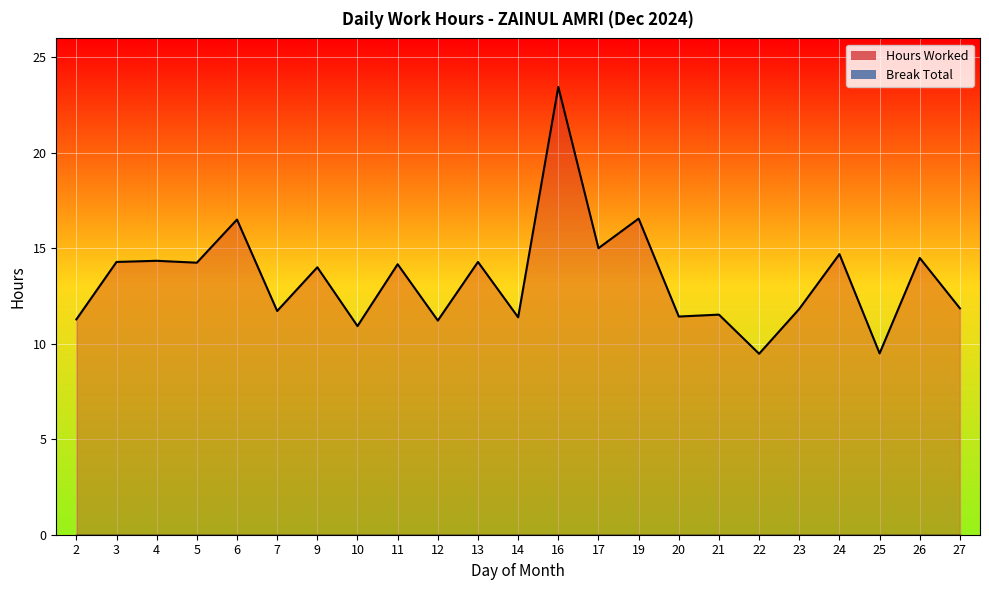

Read the value at 20.

11.4